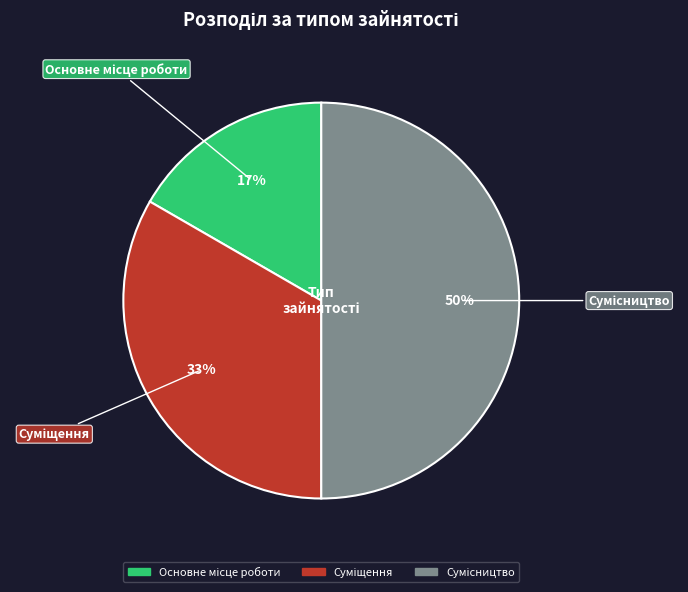

To the nearest percent, what is the average slice percentage?

33%